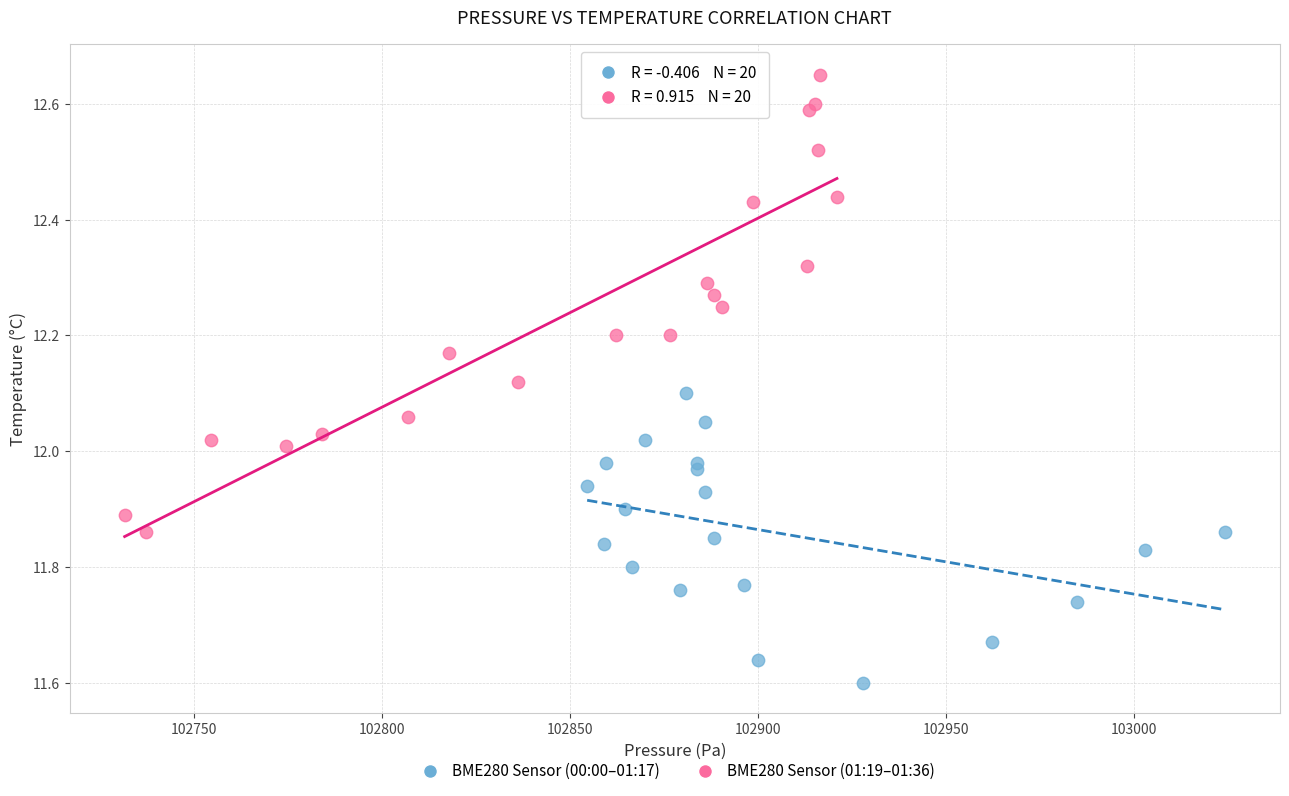

Which series has the largest Y range (max minus min)?

BME280 Sensor (01:19–01:36)